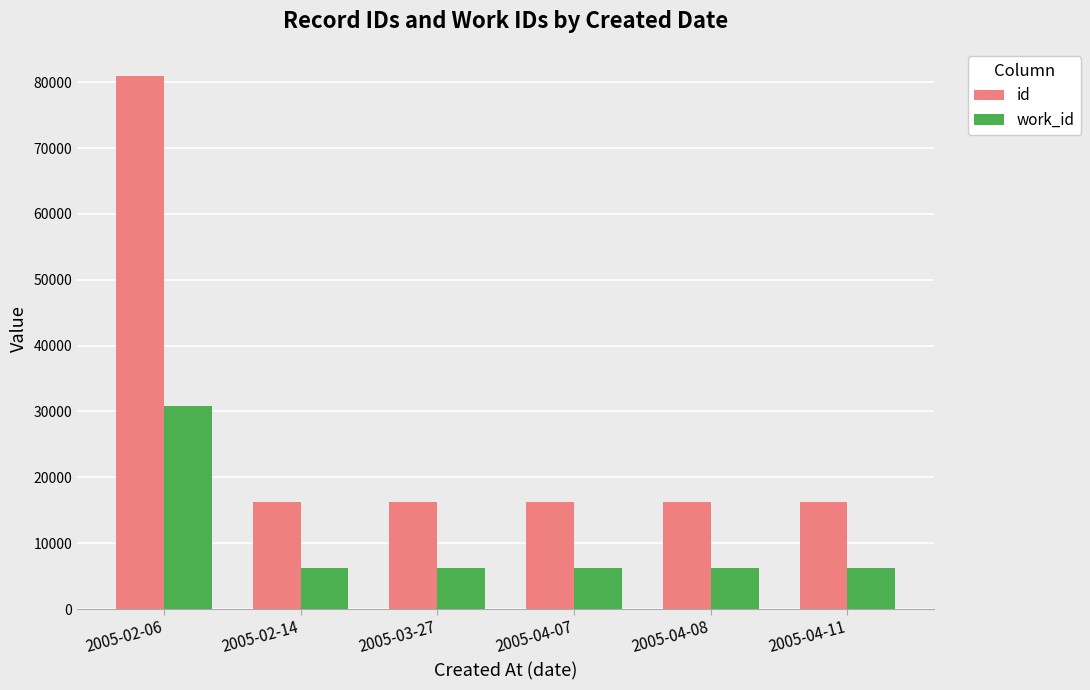

What is the sum of all id values?

162365